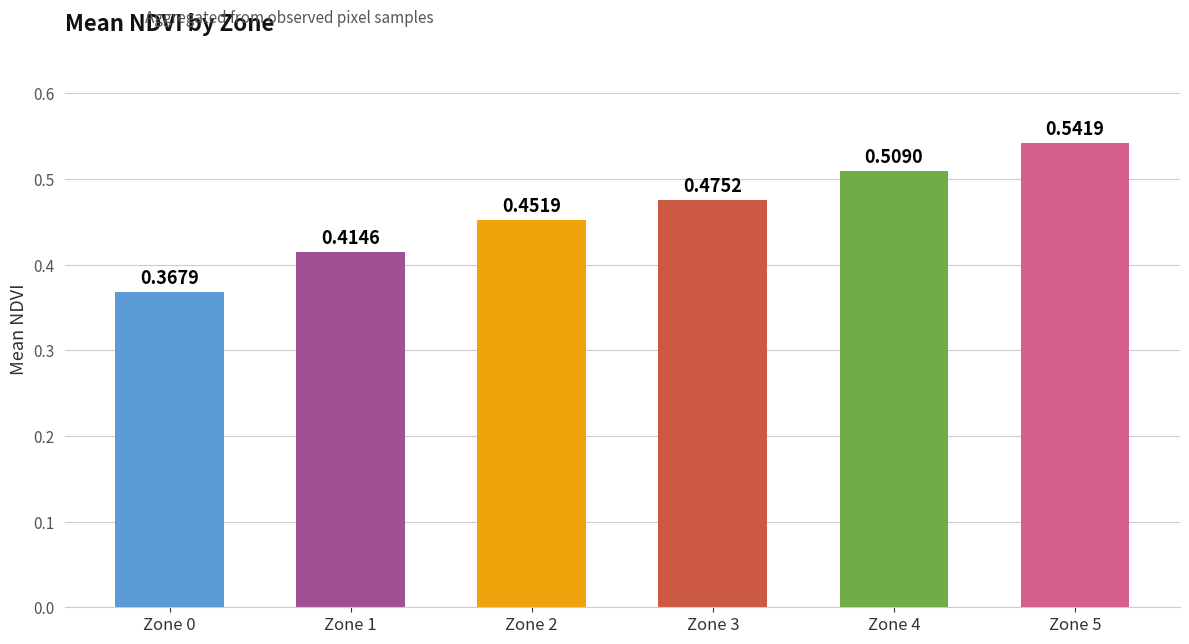

The chart shows a value of 0.7 at Zone 1. True or false?

False